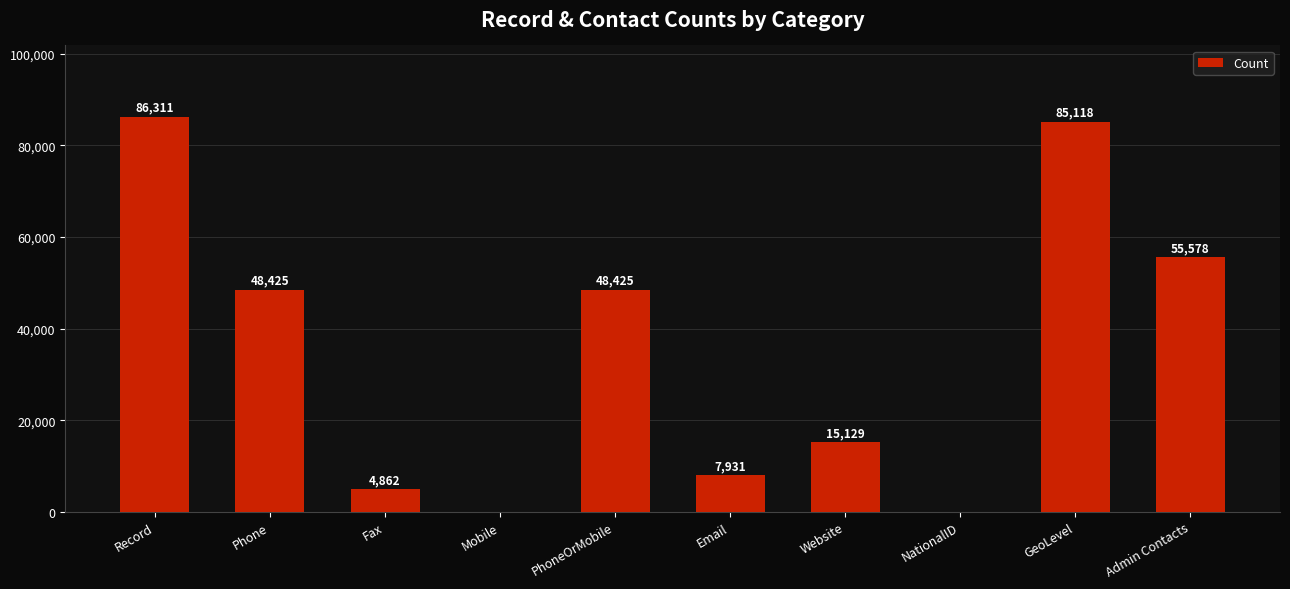

True or false: the data shows 8184 at Fax.

False